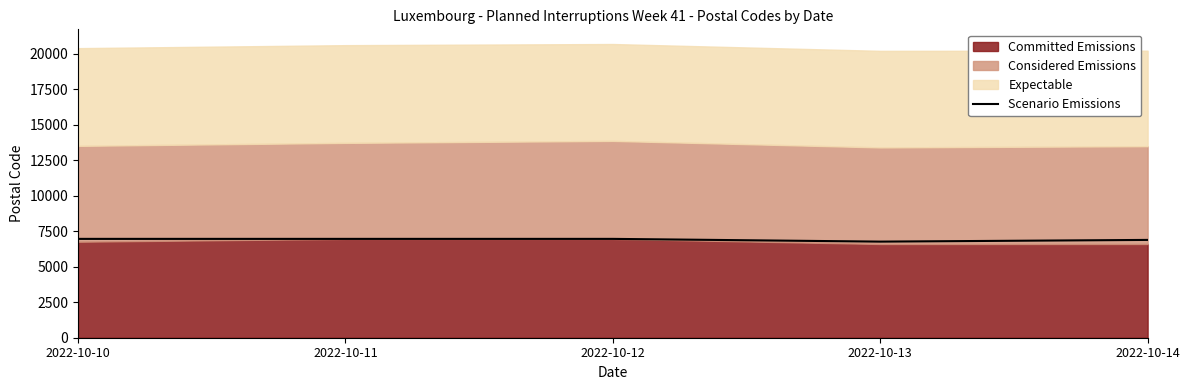

Where is the first local minimum?

2022-10-13